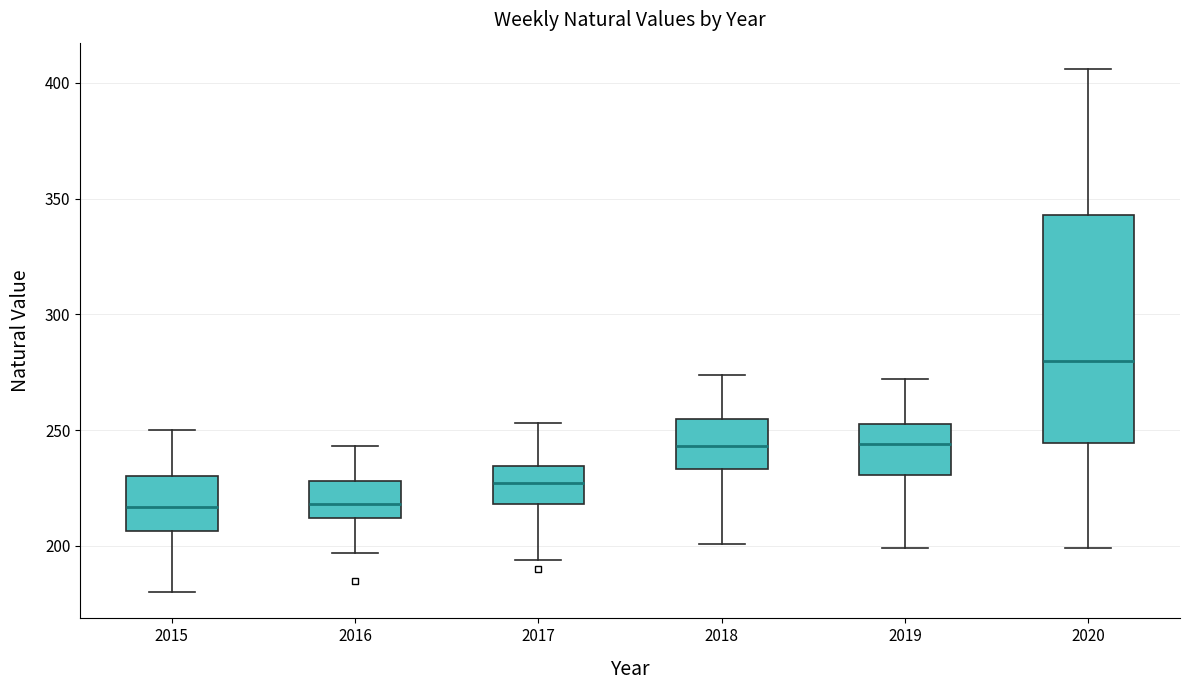

Reading left to right, read every box against the y-axis: the position of its median line, the range the box covers, and the ends of its whiskers. The values are not printed on the chart, so give them approximately, as read against the axis.

2015: median 215, box 205 to 230, whiskers 180 to 250
2016: median 220, box 210 to 230, whiskers 195 to 245
2017: median 225, box 220 to 235, whiskers 195 to 255
2018: median 245, box 235 to 255, whiskers 200 to 275
2019: median 245, box 230 to 255, whiskers 200 to 270
2020: median 280, box 245 to 345, whiskers 200 to 405